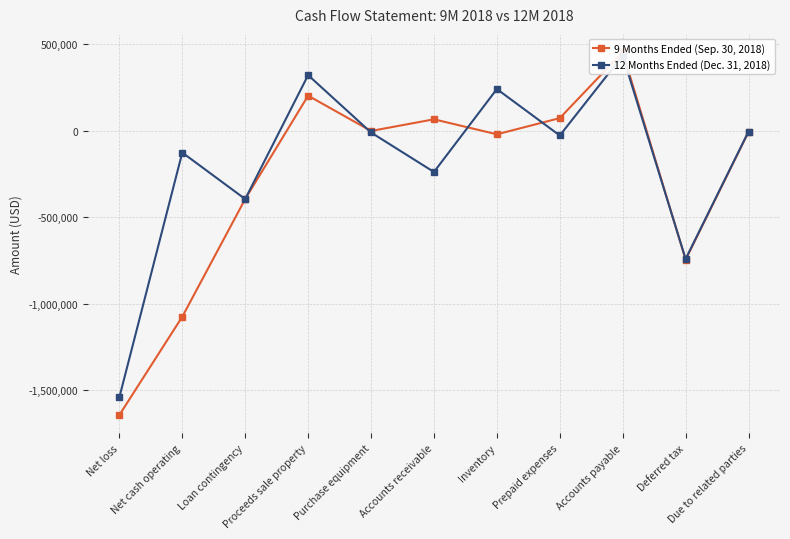

Which label corresponds to the smallest value in the chart?

Net loss